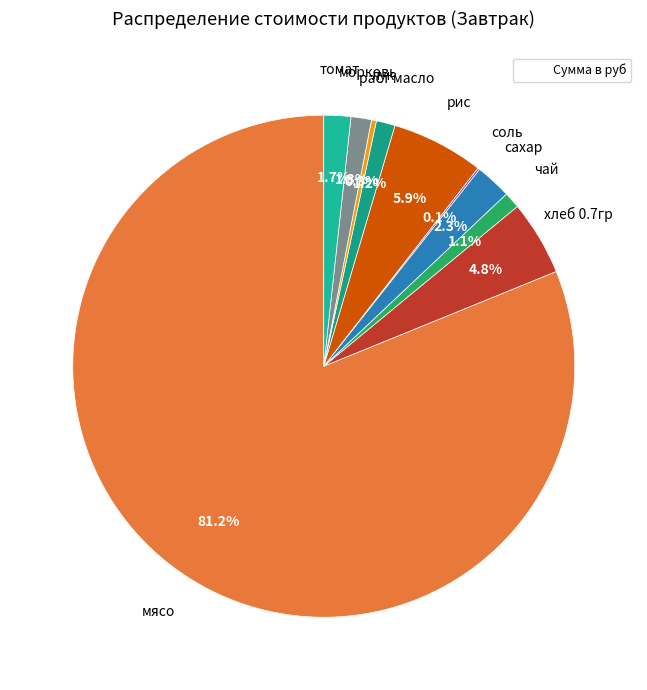

Which slice represents more than half of the pie?

мясо